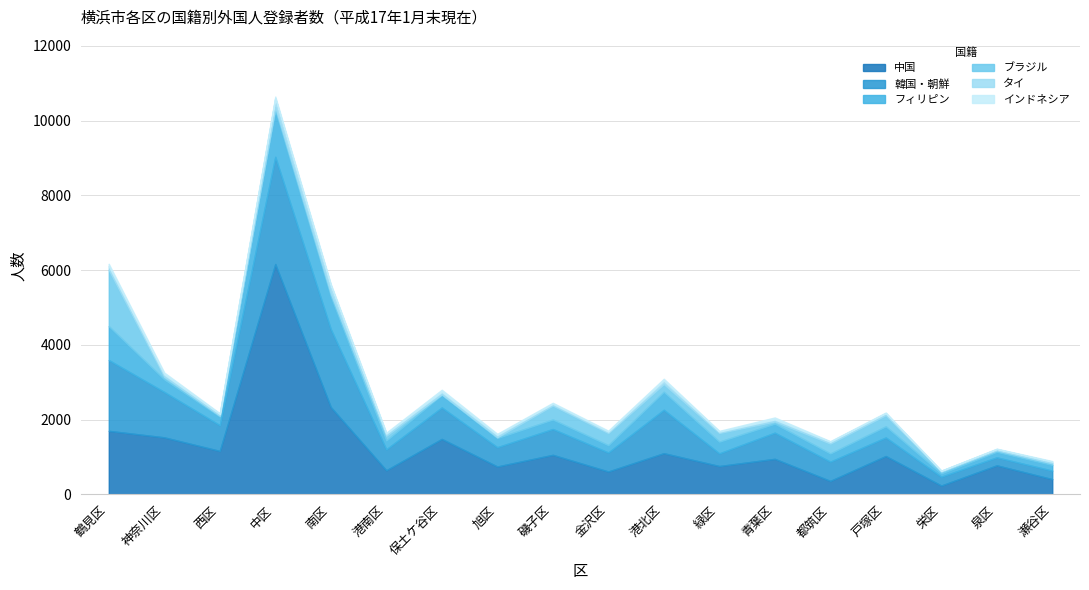

What is the highest value of the フィリピン series?

1243